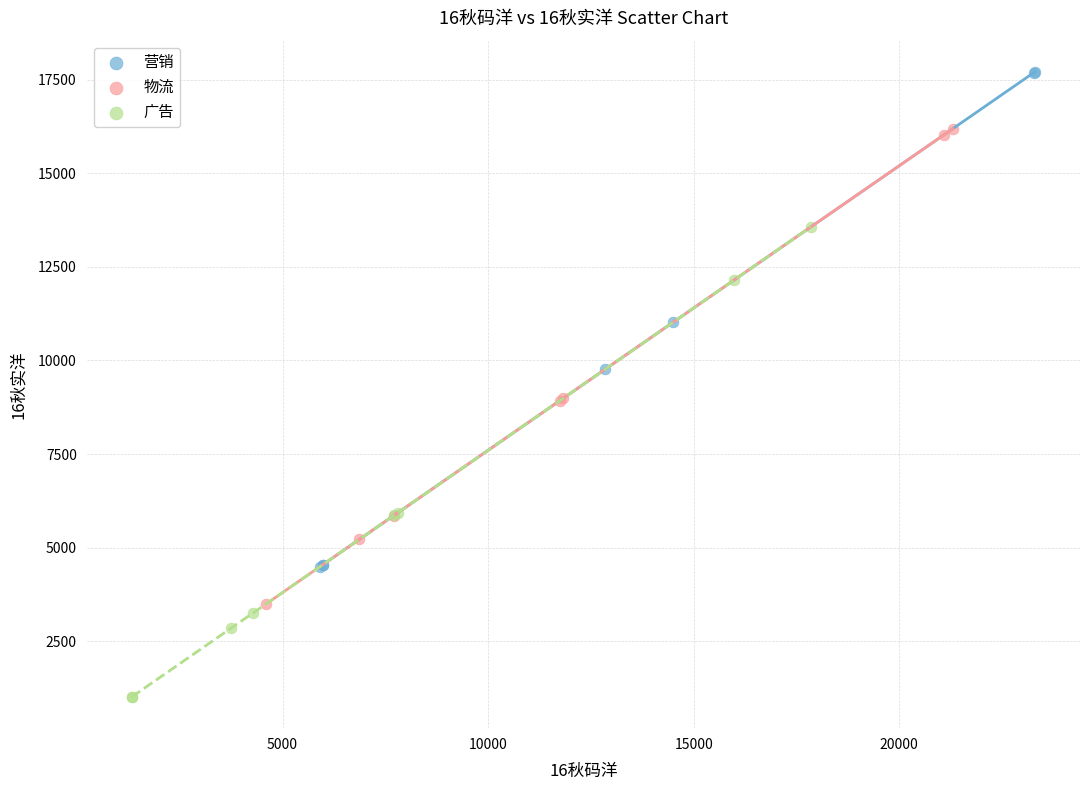

What are all the series names shown in the legend?

营销, 物流, 广告